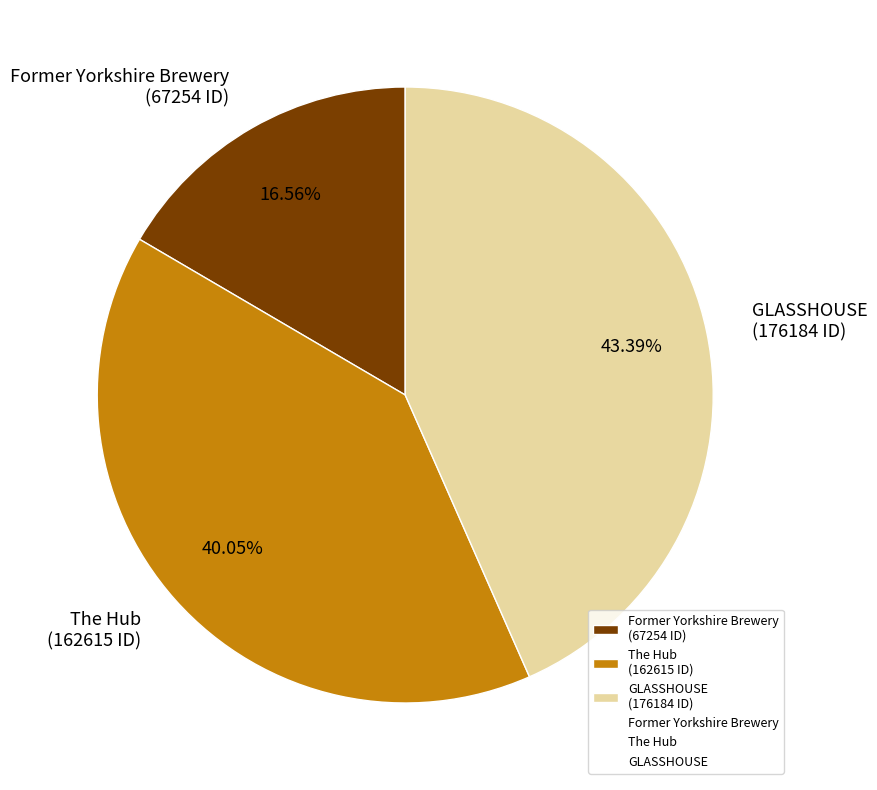

Does any single category account for the majority?

No